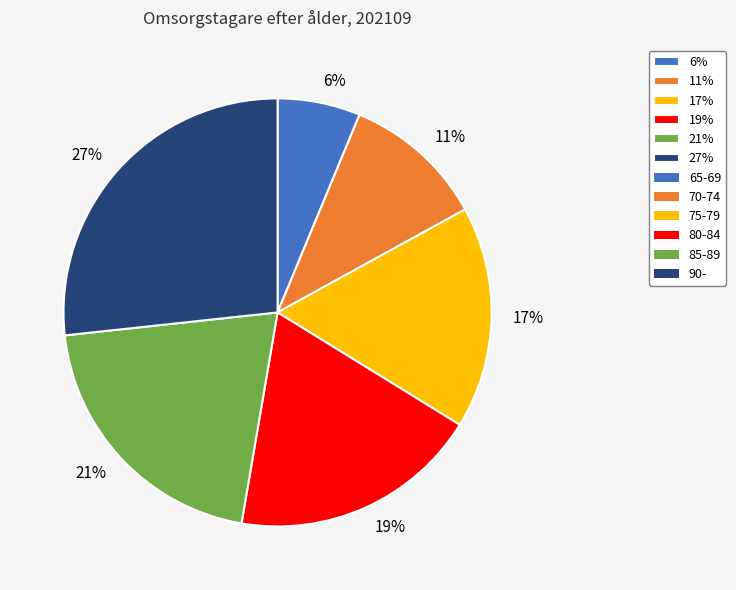

Does any single category account for the majority?

No